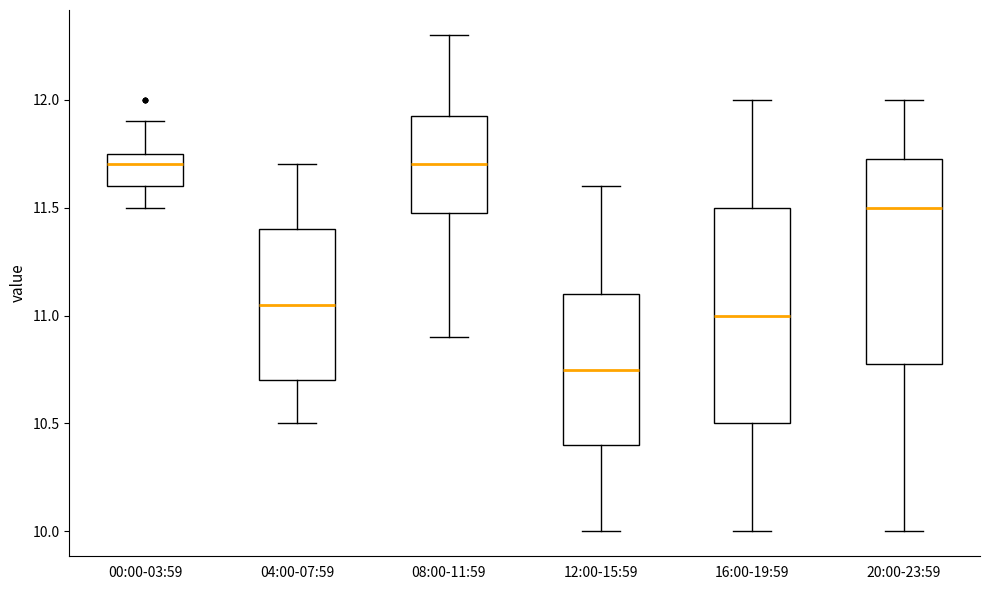

Where does the median line of the box for 16:00-19:59 sit on the y-axis? The values are not printed on the chart, so give them approximately, as read against the axis.

11.00